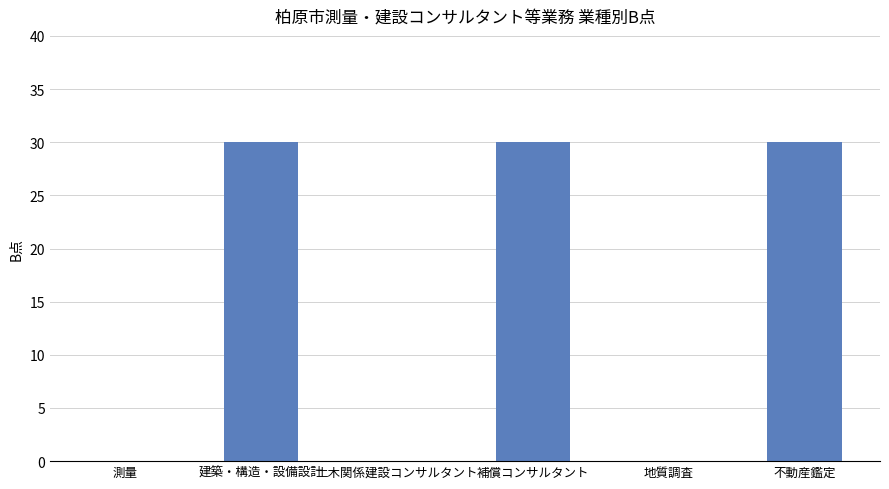

The value at 土木関係建設コンサルタント is 0. True or false?

True